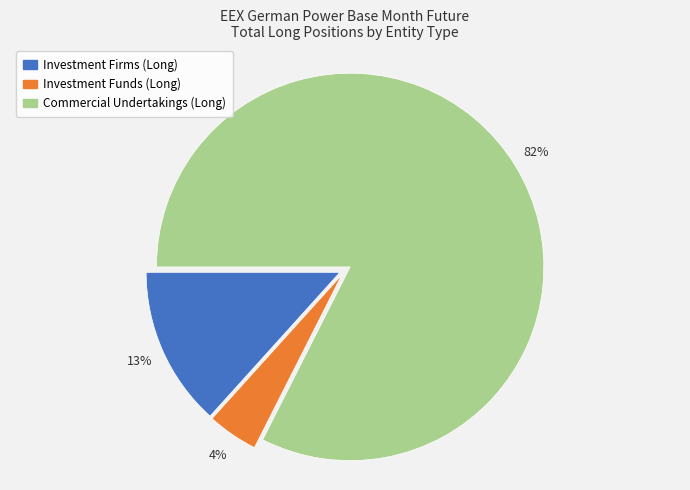

Is there a majority slice in this chart?

Yes